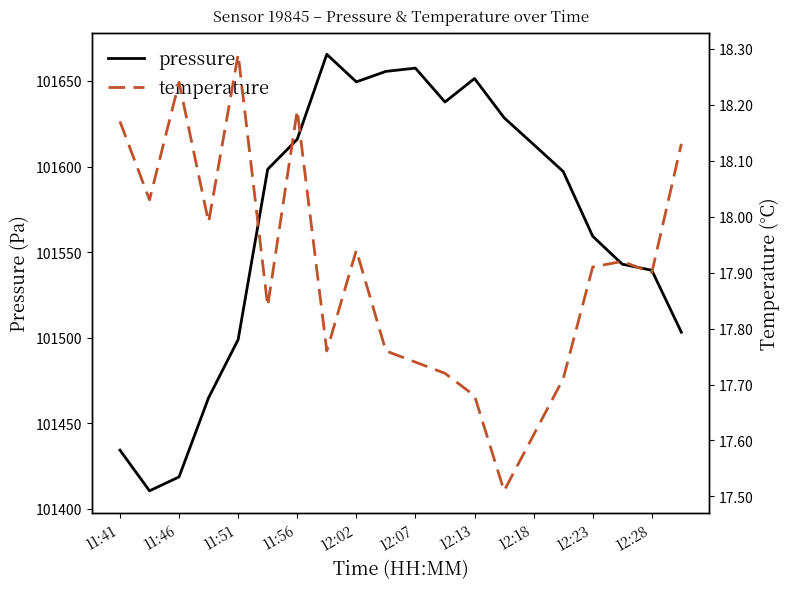

Does the chart display data point markers on the line(s)?

No